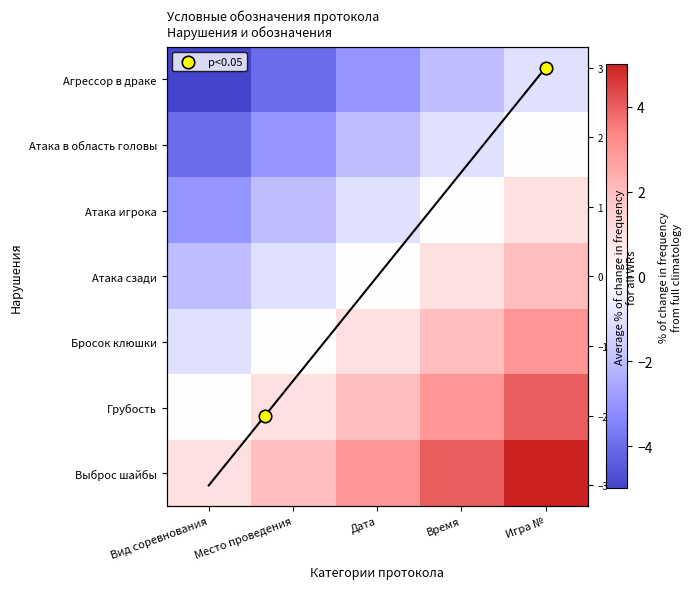

Is it true that Выброс шайбы equals 1 at Вид соревнования?

True